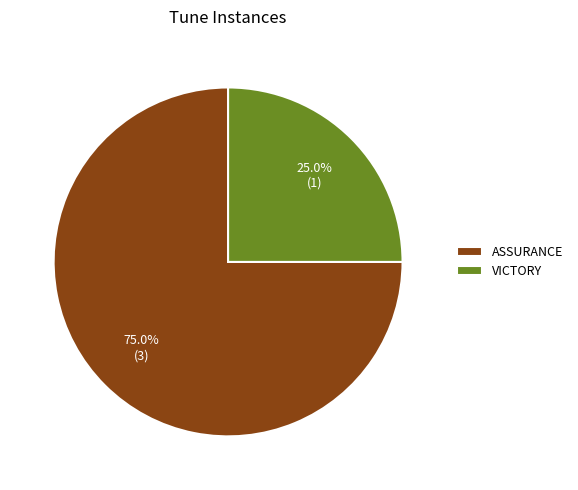

True or false: ASSURANCE accounts for 75% of the total.

True